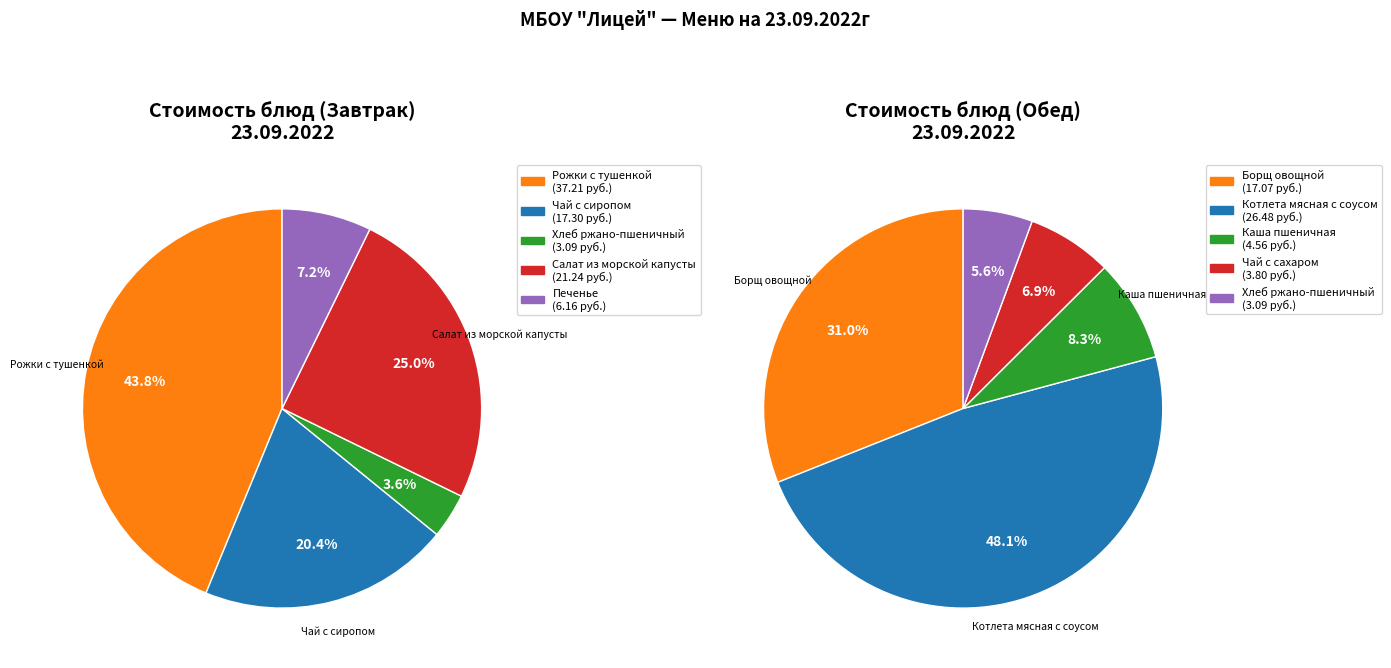

True or false: Чай с сиропом accounts for 1% of the total.

False